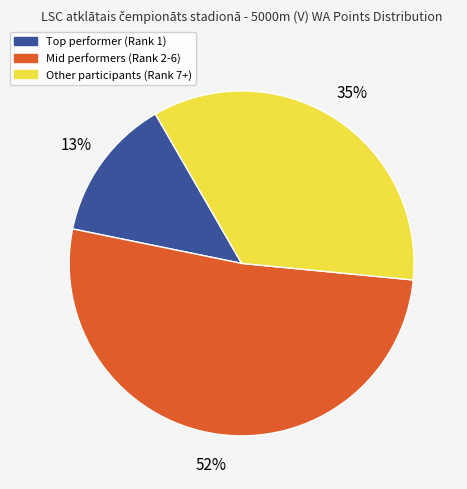

How many slices are in this pie chart?

3